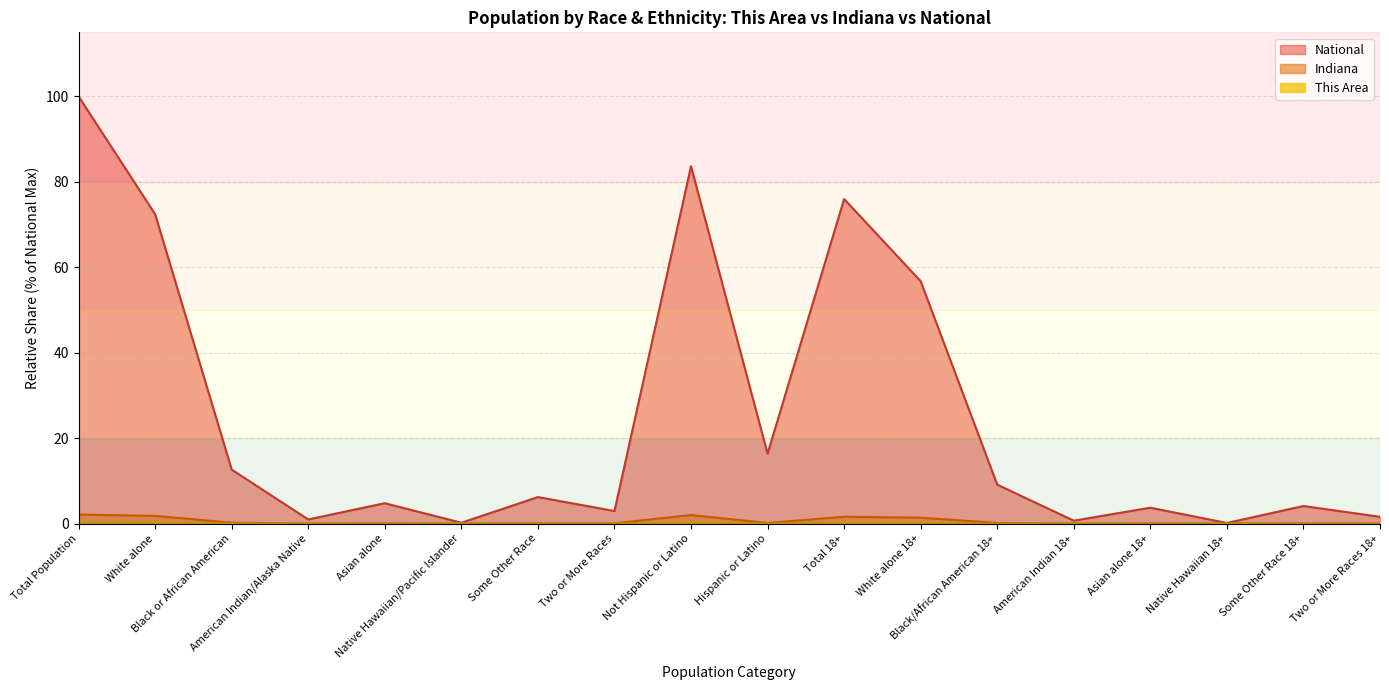

Where is the first local minimum for National?

American Indian/Alaska Native